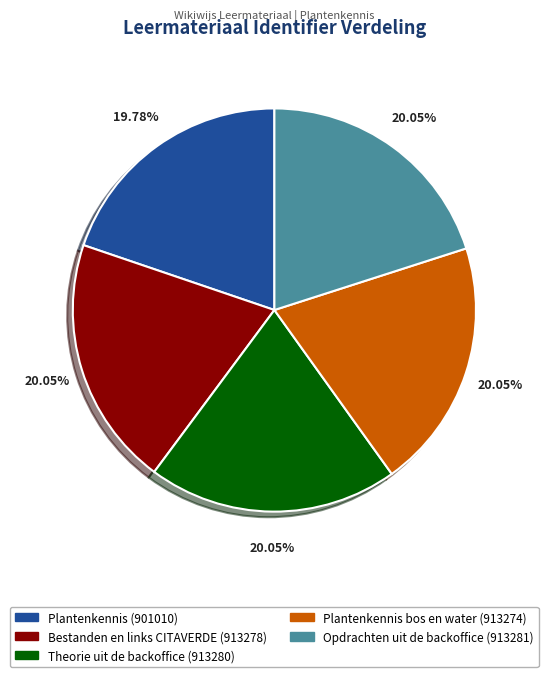

Is there any slice that represents more than half of the pie?

No